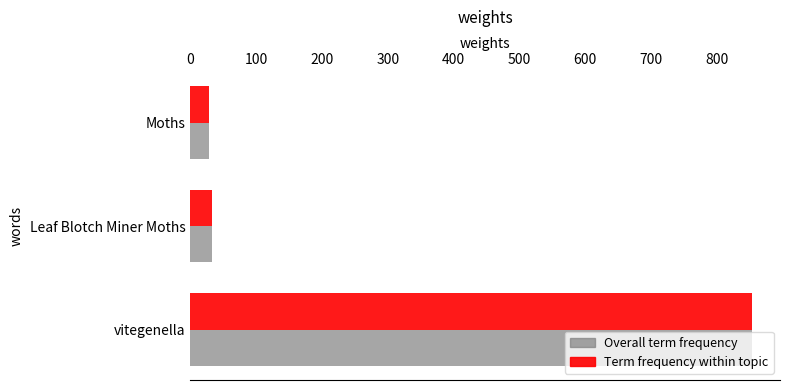

What is the difference between the maximum and minimum values in the Term frequency within topic series?

824.0